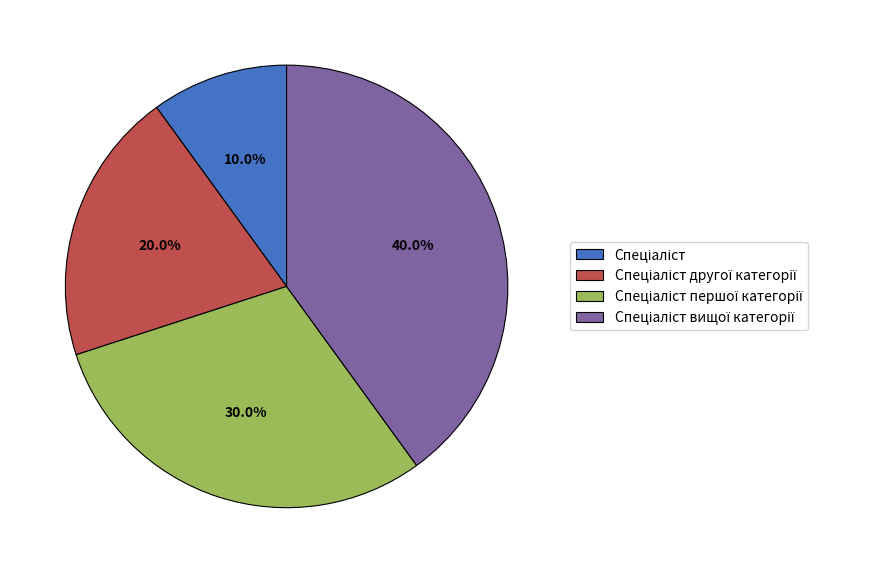

Is there a majority slice in this chart?

No